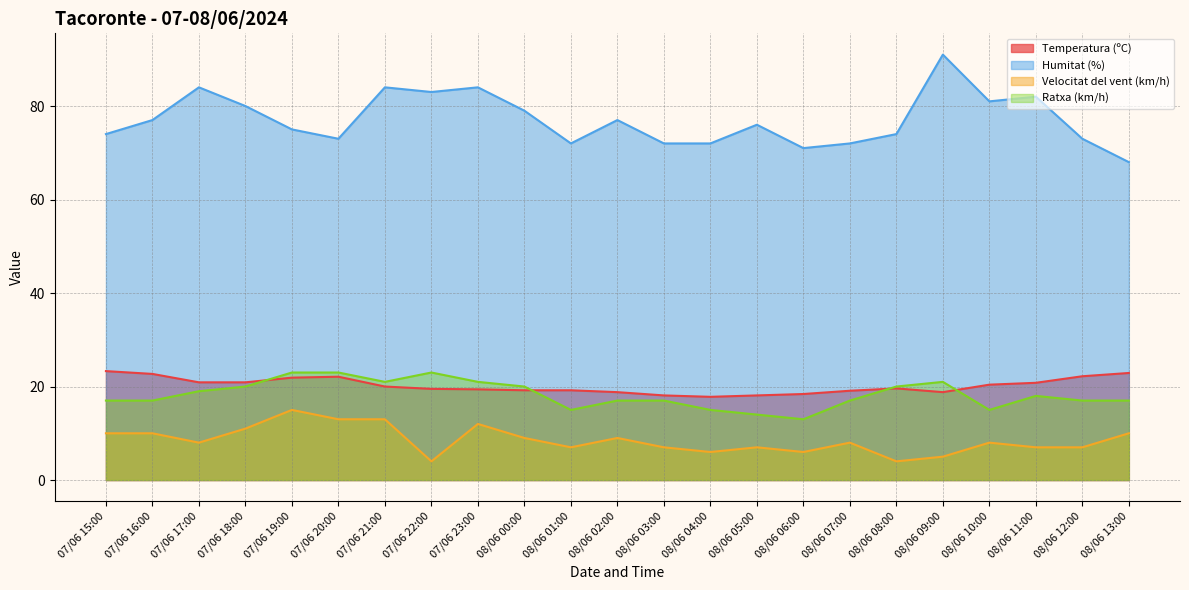

Which category has the highest value across all series?

08/06 09:00